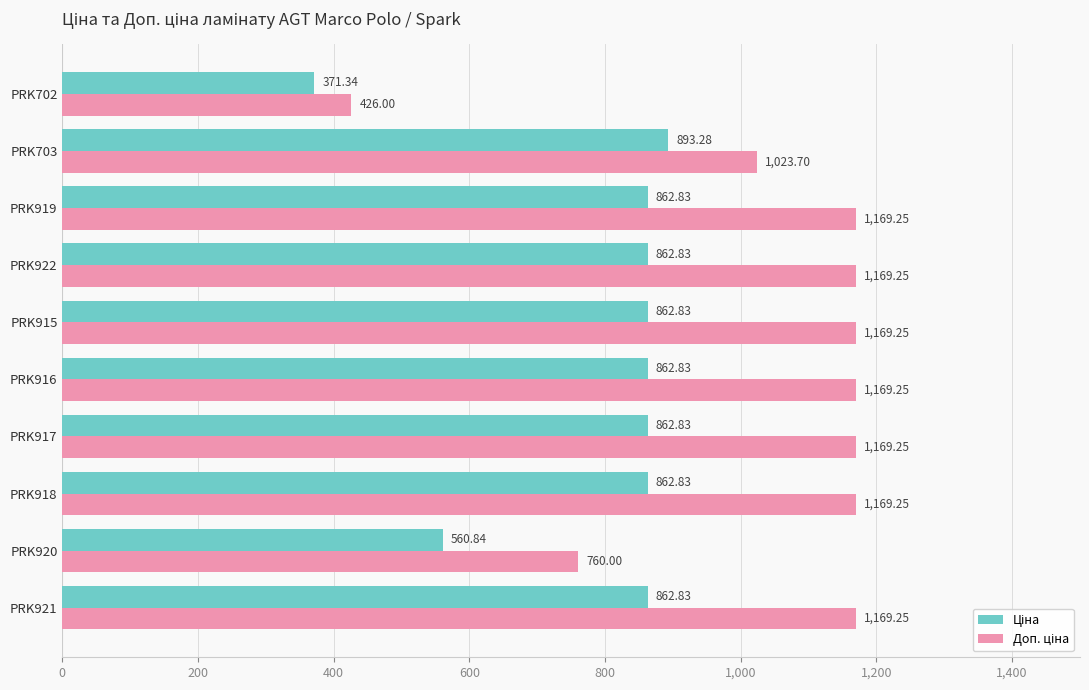

What is the total value across all series at PRK919?

2032.1